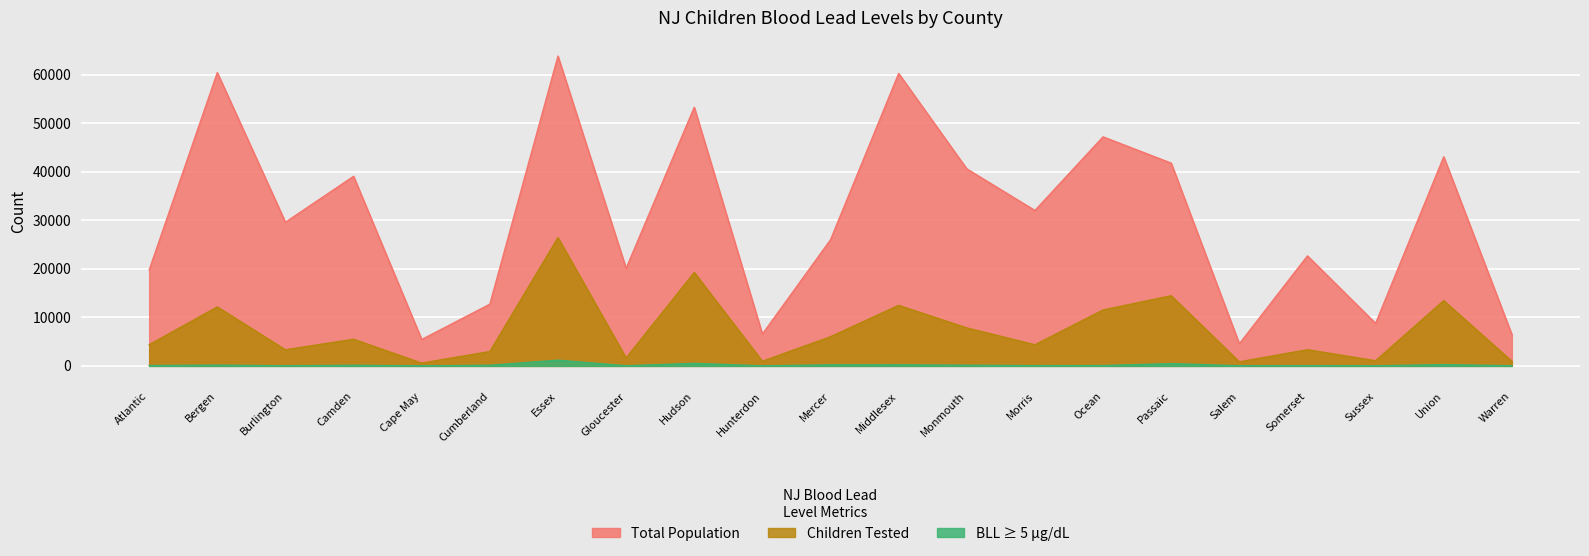

Reading right to left, transcribe all the data shown in this chart.

Total Population: 6467	43089	8758	22671	4556	41780	47200	32029	40604	60263	25990	6559	53290	20104	63842	12712	5442	39070	29604	60436	19761
Children Tested: 944	13453	1057	3334	833	14456	11523	4352	7821	12474	6011	954	19249	1630	26429	2957	576	5487	3318	12154	4357
BLL >= 5: 29	264	13	48	26	468	70	53	134	220	214	9	522	27	1177	130	7	124	27	151	75